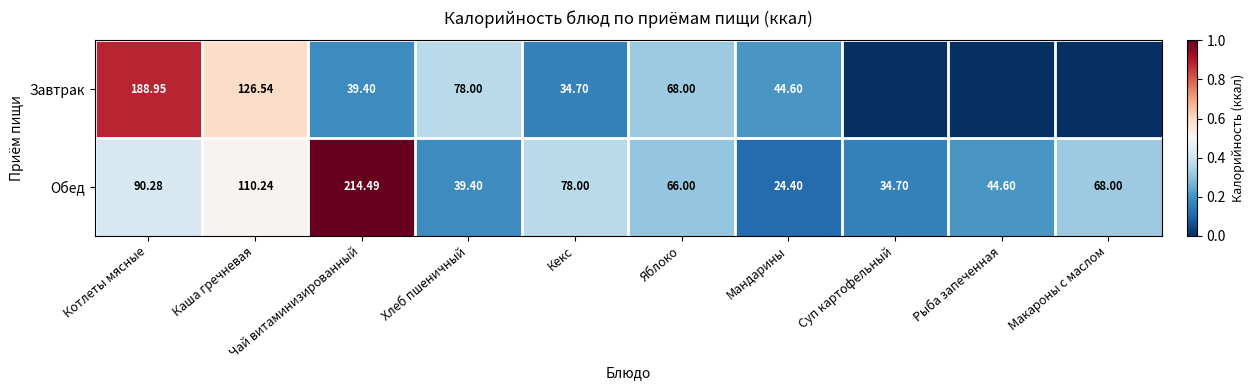

Which category has the highest value in the Обед series?

Чай витаминизированный